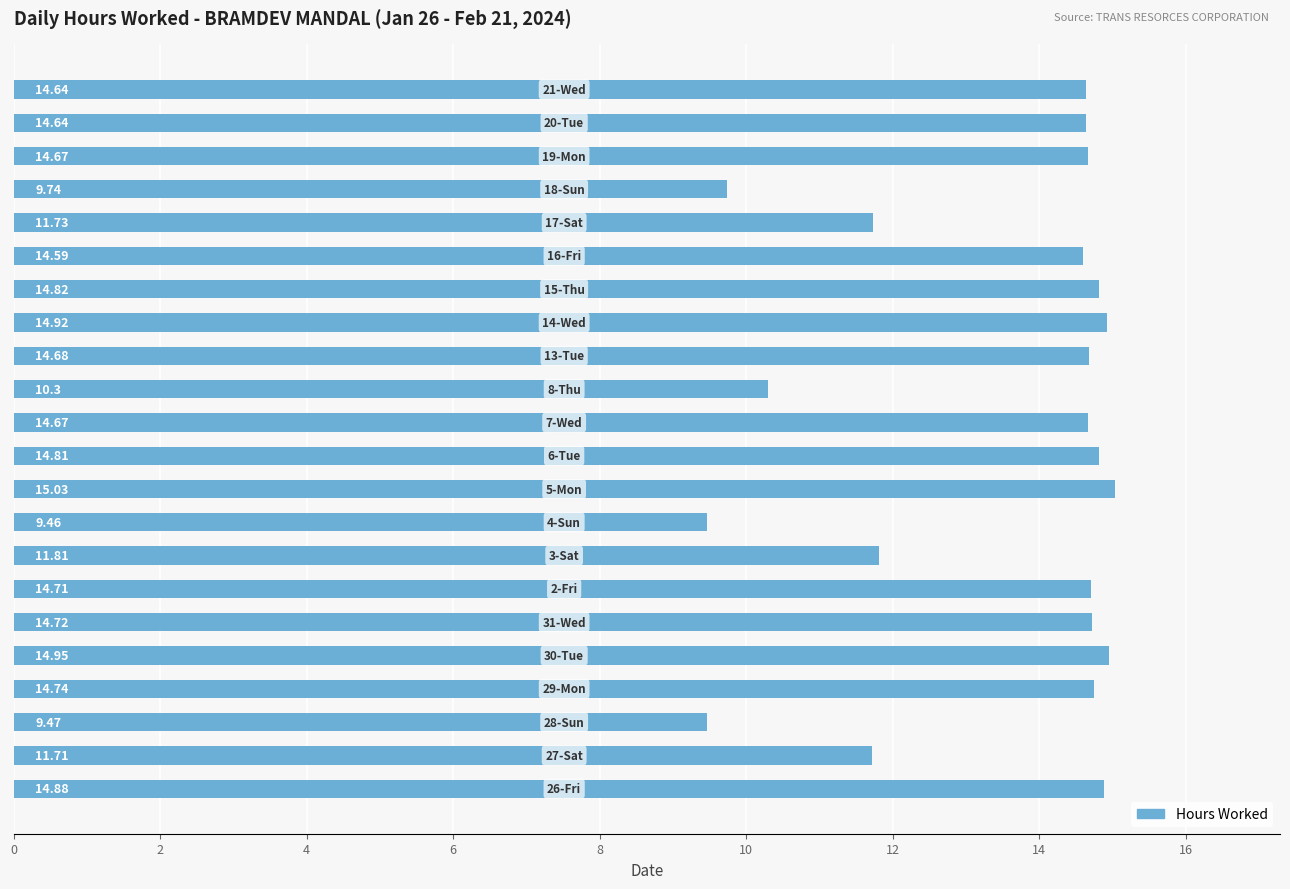

What is the average value?

13.4